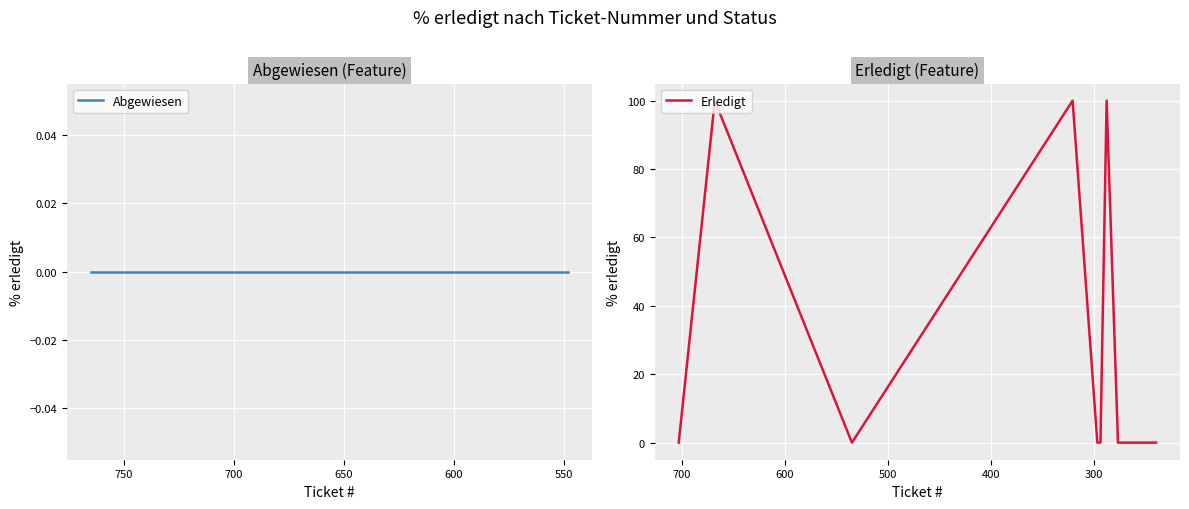

Rank the categories by Abgewiesen value from highest to lowest.

765, 739, 719, 703, 694, 672, 668, 651, 649, 647, 627, 622, 621, 609, 600, 598, 591, 572, 567, 566